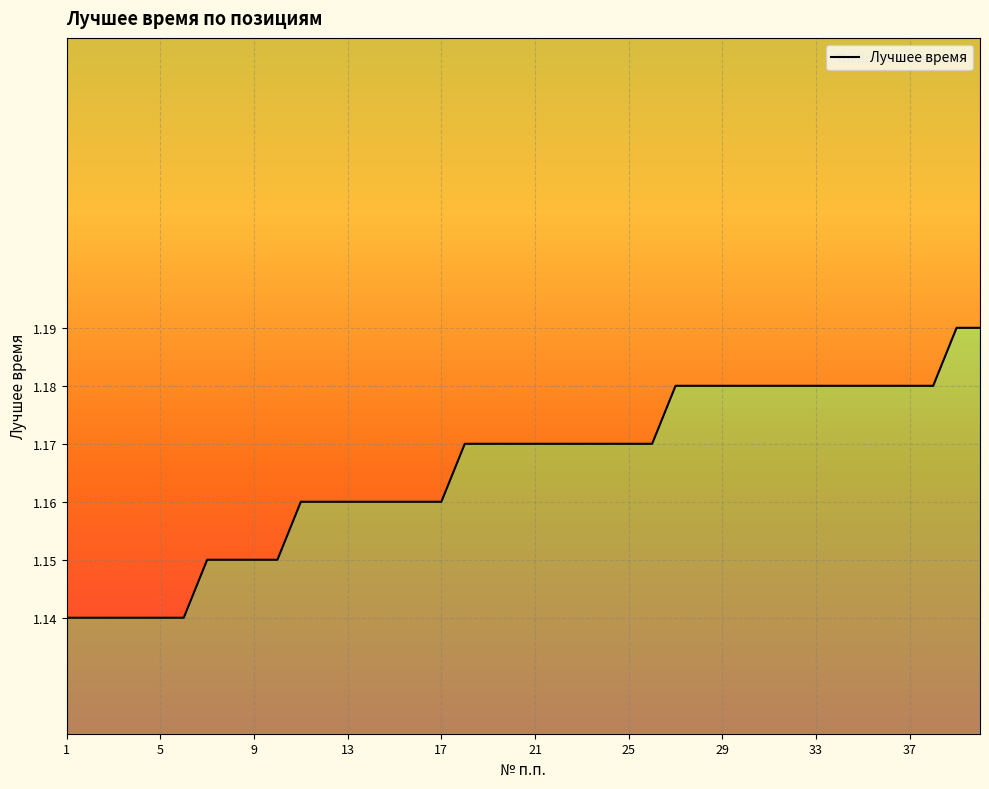

True or false: there are more than 0 points higher than both neighbors.

False